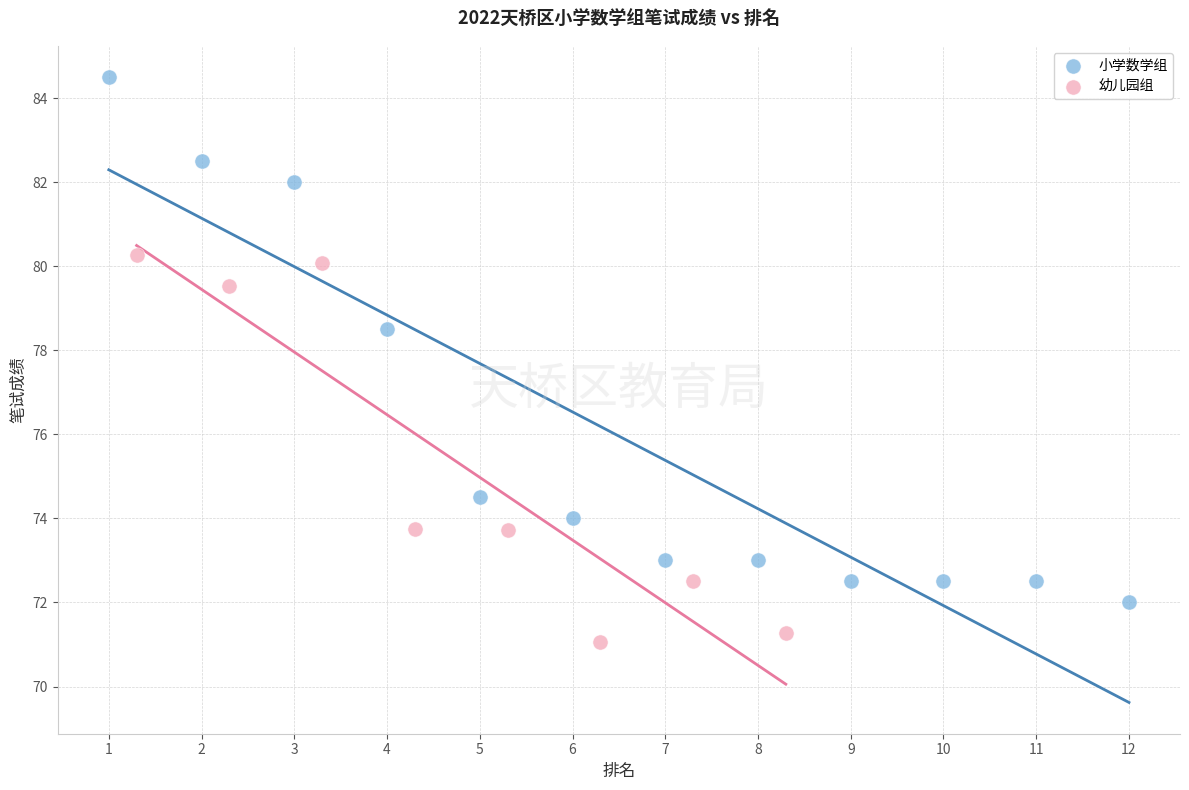

Which series has the widest spread of Y values?

小学数学组